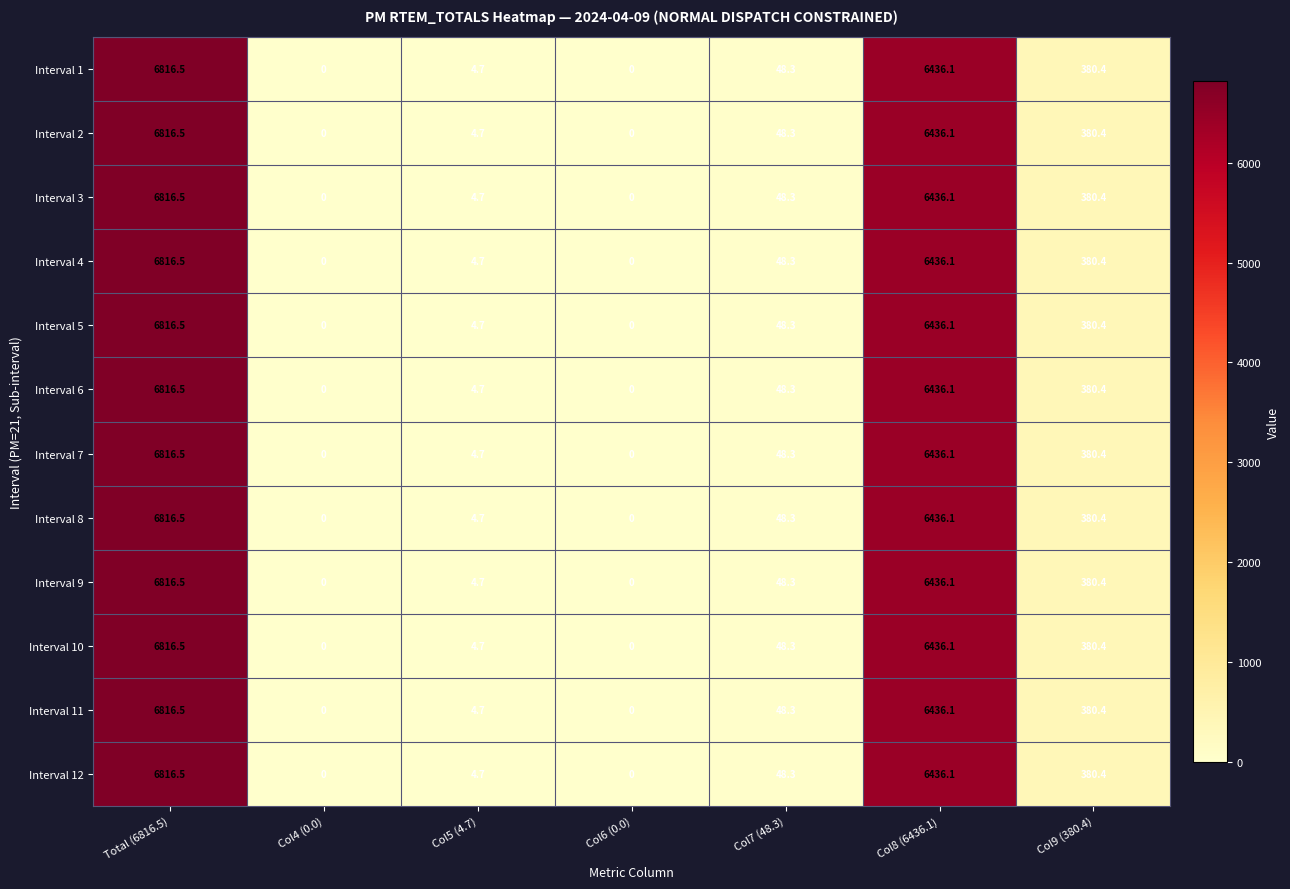

What is the average value of the Interval 1 series?

1955.1